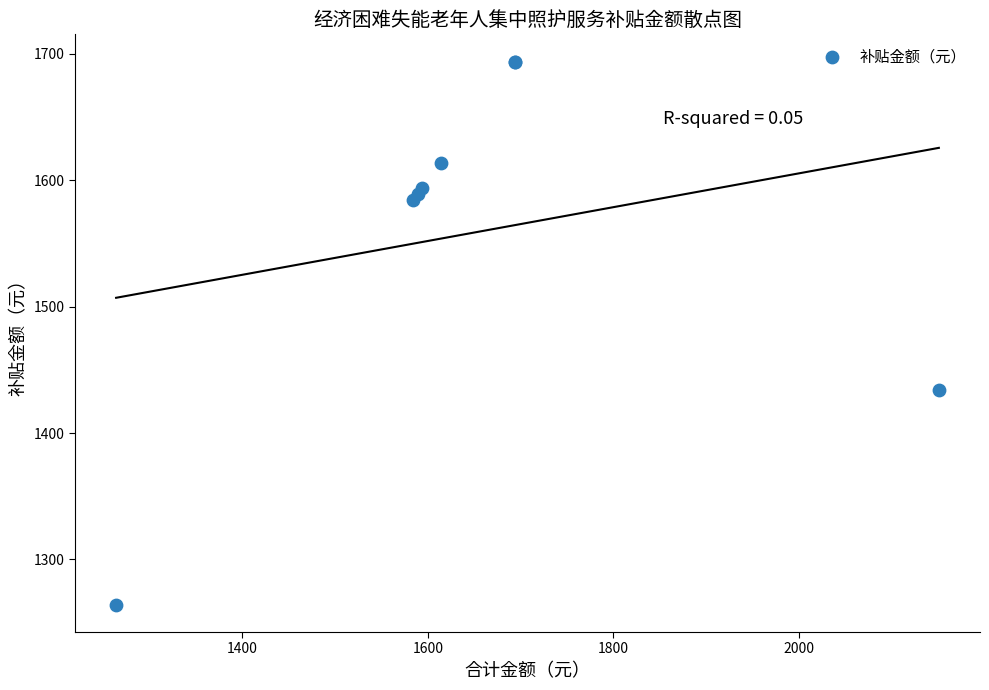

What Y value in the scatter plot is closest to 1479?

1434